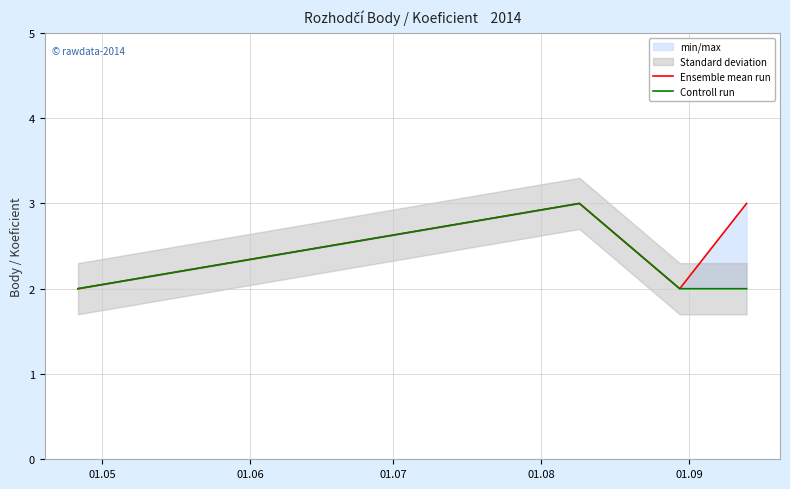

At which label does Controll run reach its minimum?

01.05